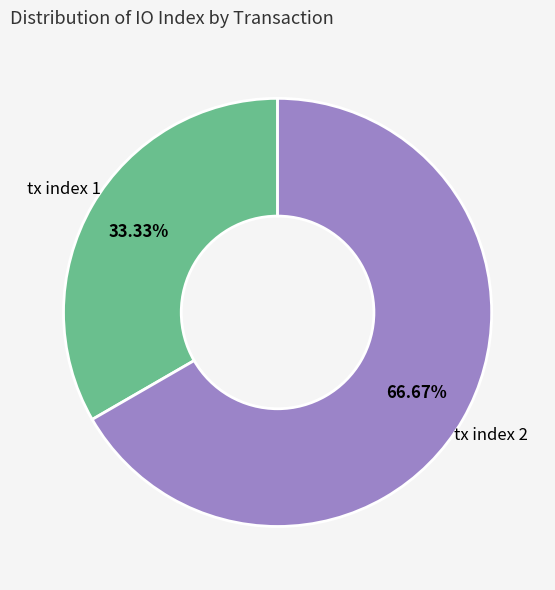

Does any single category account for the majority?

Yes